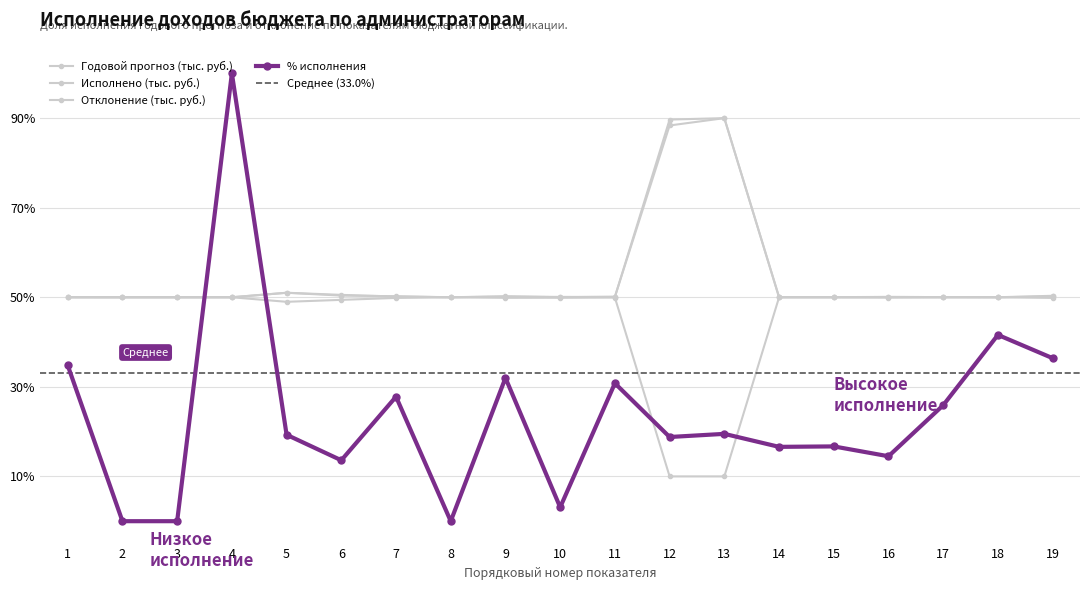

How many intersections are there between Годовой прогноз (тыс. руб.) and % исполнения?

2